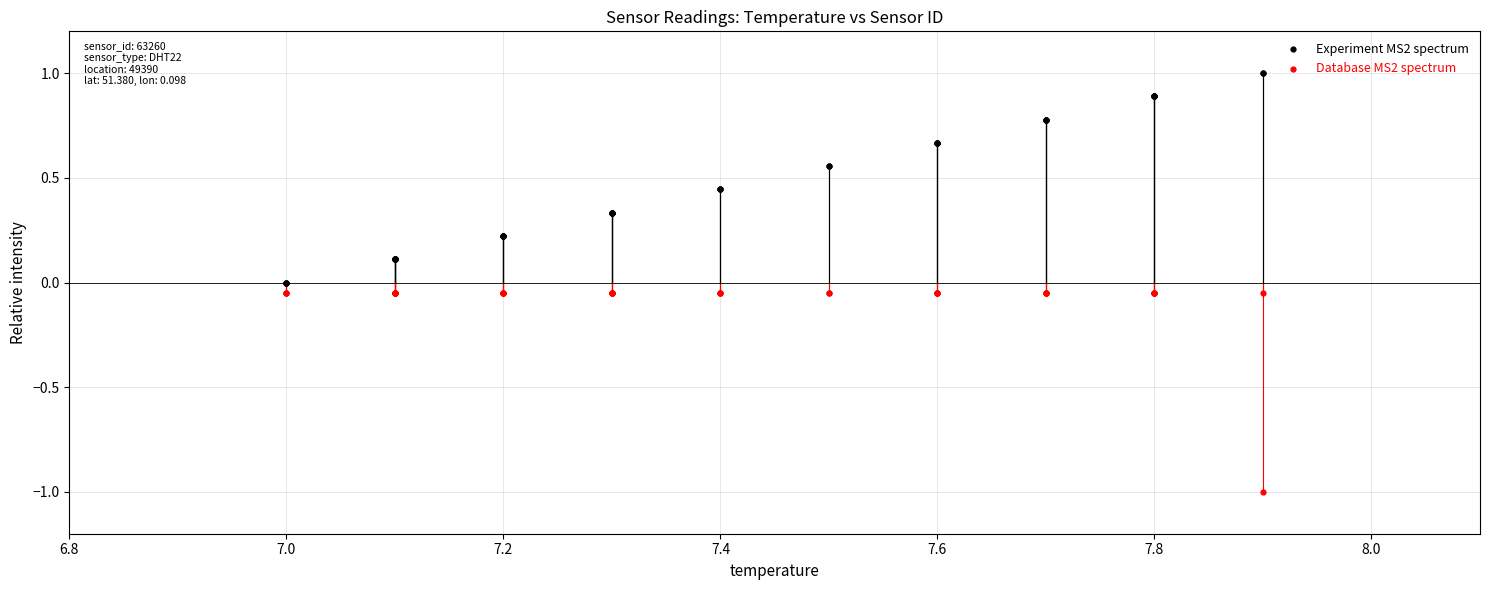

Which series has the widest spread of Y values?

Experiment MS2 spectrum